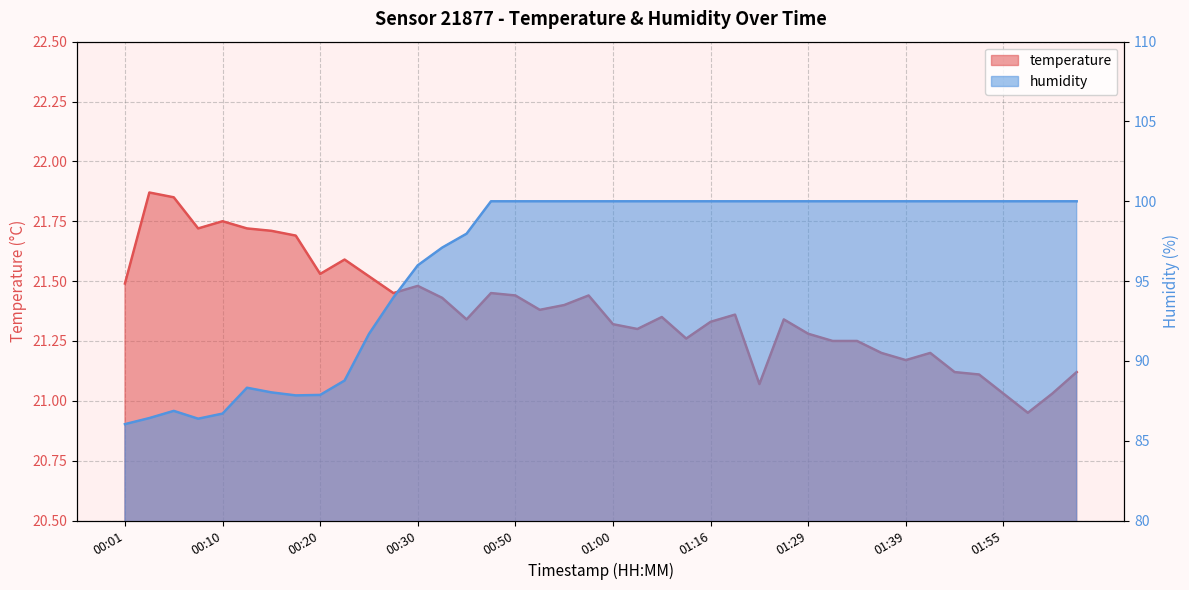

What is the difference between the temperature values at 00:18 and 01:41?

0.5